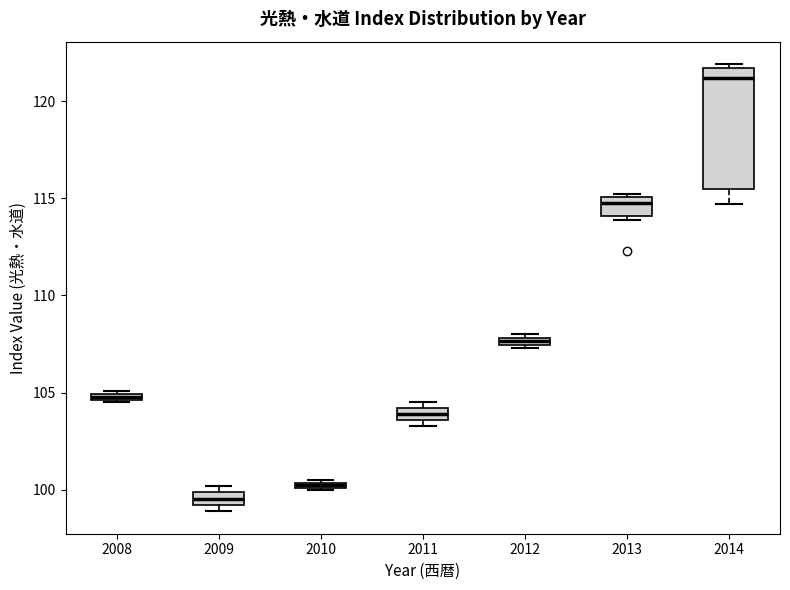

Which box's median line is the lowest?

2009